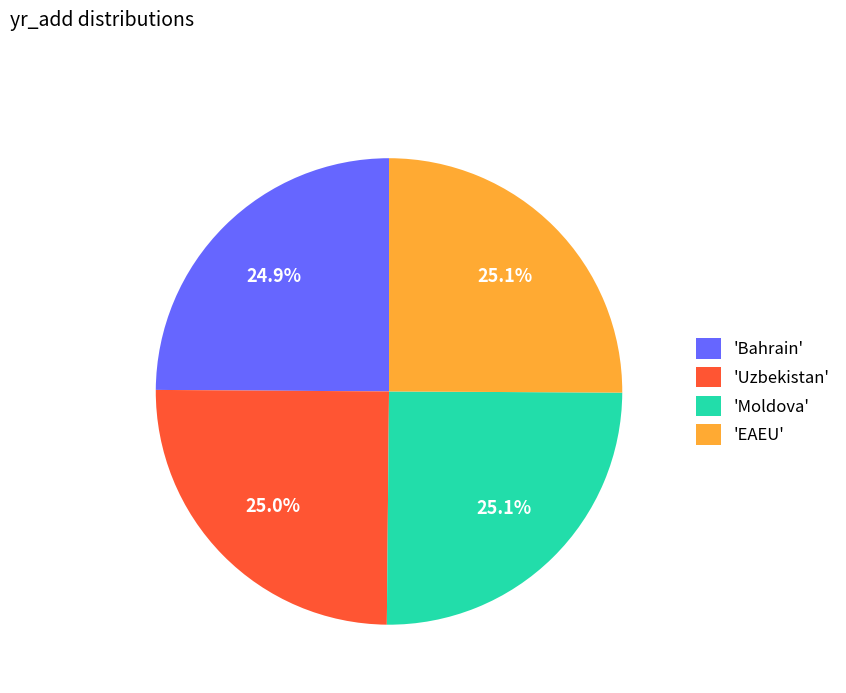

How many slices are in this pie chart?

4